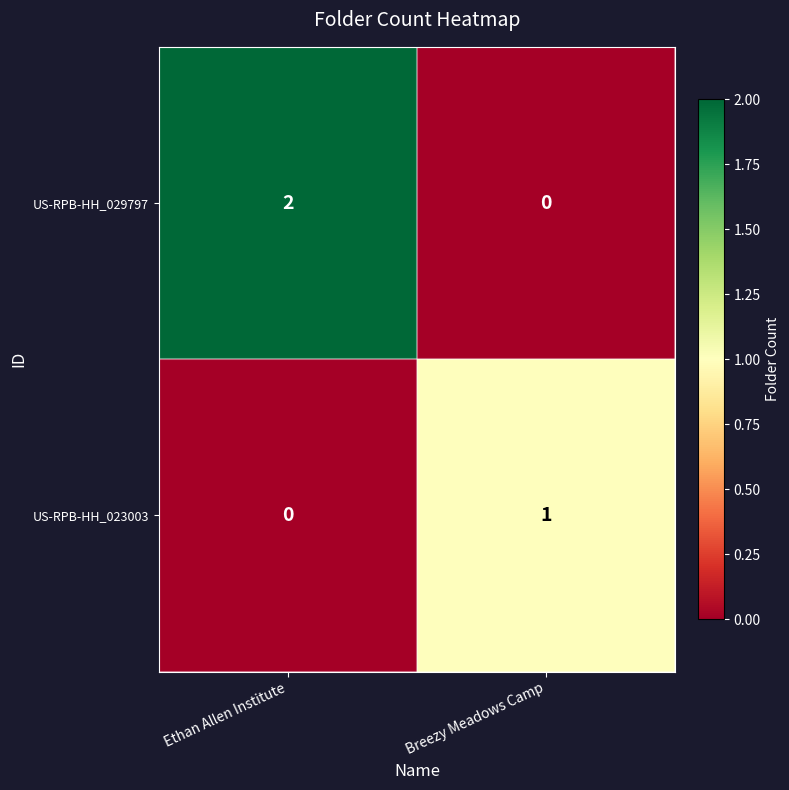

What is the total value across all series at Breezy Meadows Camp?

1